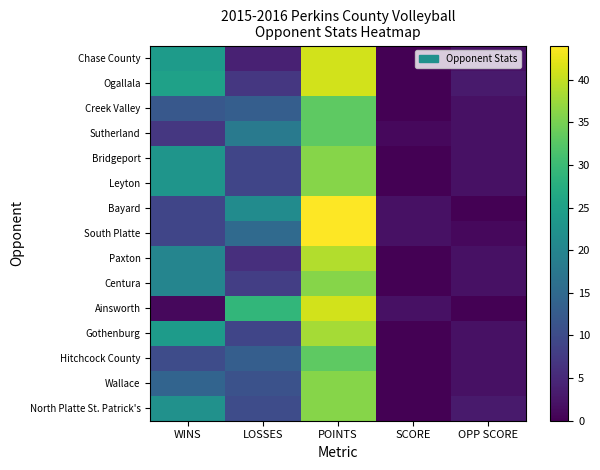

Reading right to left, transcribe all the data shown in this chart.

North Platte St. Patrick's: OPP SCORE=3	SCORE=0	POINTS=36	LOSSES=10	WINS=22
Wallace: OPP SCORE=2	SCORE=0	POINTS=36	LOSSES=11	WINS=14
Hitchcock County: OPP SCORE=2	SCORE=0	POINTS=33	LOSSES=13	WINS=10
Gothenburg: OPP SCORE=2	SCORE=0	POINTS=38	LOSSES=9	WINS=24
Ainsworth: OPP SCORE=0	SCORE=2	POINTS=41	LOSSES=29	WINS=1
Centura: OPP SCORE=2	SCORE=0	POINTS=36	LOSSES=8	WINS=20
Paxton: OPP SCORE=2	SCORE=0	POINTS=39	LOSSES=6	WINS=20
South Platte: OPP SCORE=1	SCORE=2	POINTS=44	LOSSES=15	WINS=9
Bayard: OPP SCORE=0	SCORE=2	POINTS=44	LOSSES=21	WINS=9
Leyton: OPP SCORE=2	SCORE=0	POINTS=36	LOSSES=9	WINS=23
Bridgeport: OPP SCORE=2	SCORE=0	POINTS=36	LOSSES=9	WINS=23
Sutherland: OPP SCORE=2	SCORE=1	POINTS=33	LOSSES=18	WINS=7
Creek Valley: OPP SCORE=2	SCORE=0	POINTS=33	LOSSES=13	WINS=12
Ogallala: OPP SCORE=3	SCORE=0	POINTS=41	LOSSES=7	WINS=25
Chase County: OPP SCORE=2	SCORE=0	POINTS=41	LOSSES=4	WINS=24